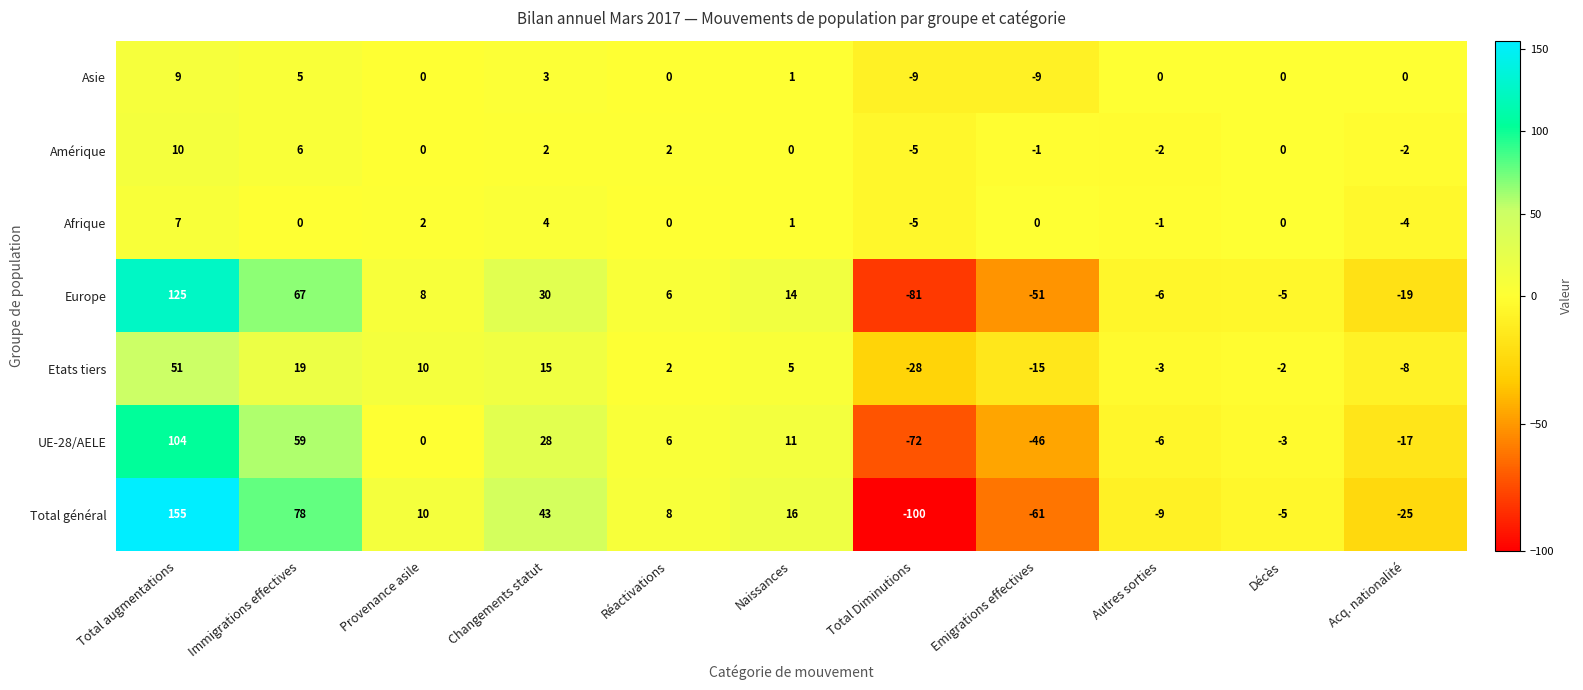

Count the number of data series in this chart.

7